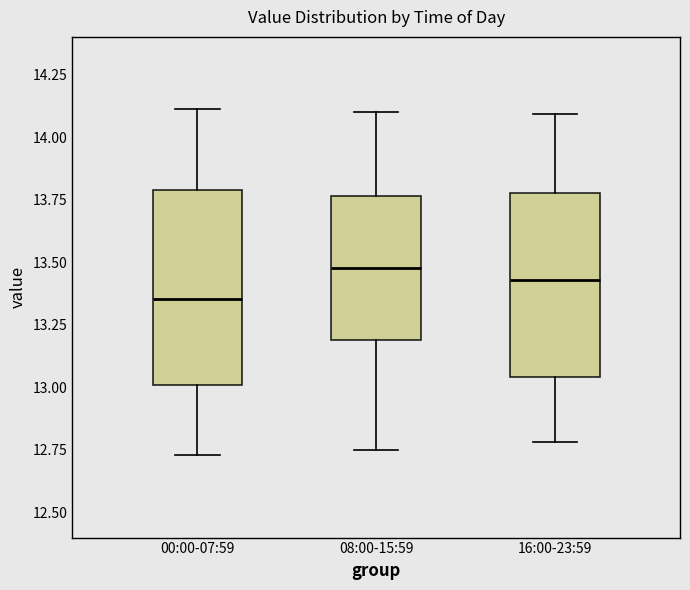

Where does the upper whisker of the box for 00:00-07:59 end on the y-axis? The values are not printed on the chart, so give them approximately, as read against the axis.

14.10